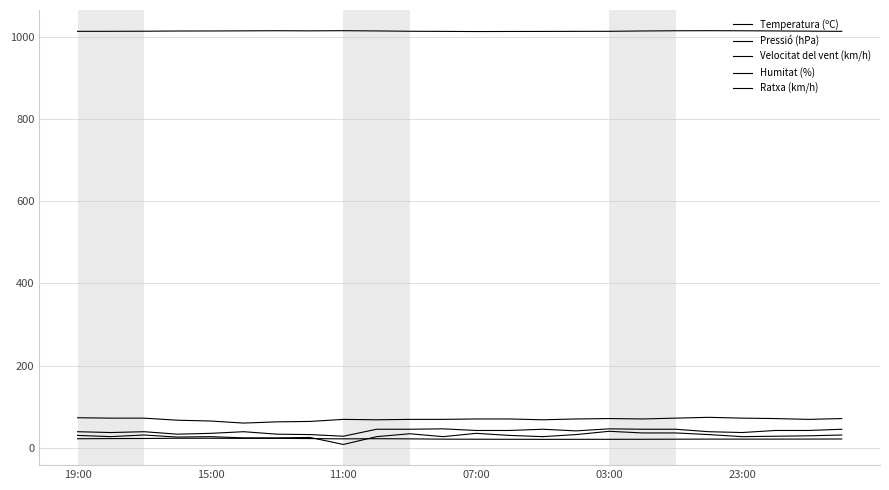

Does the chart have visible grid lines?

Yes